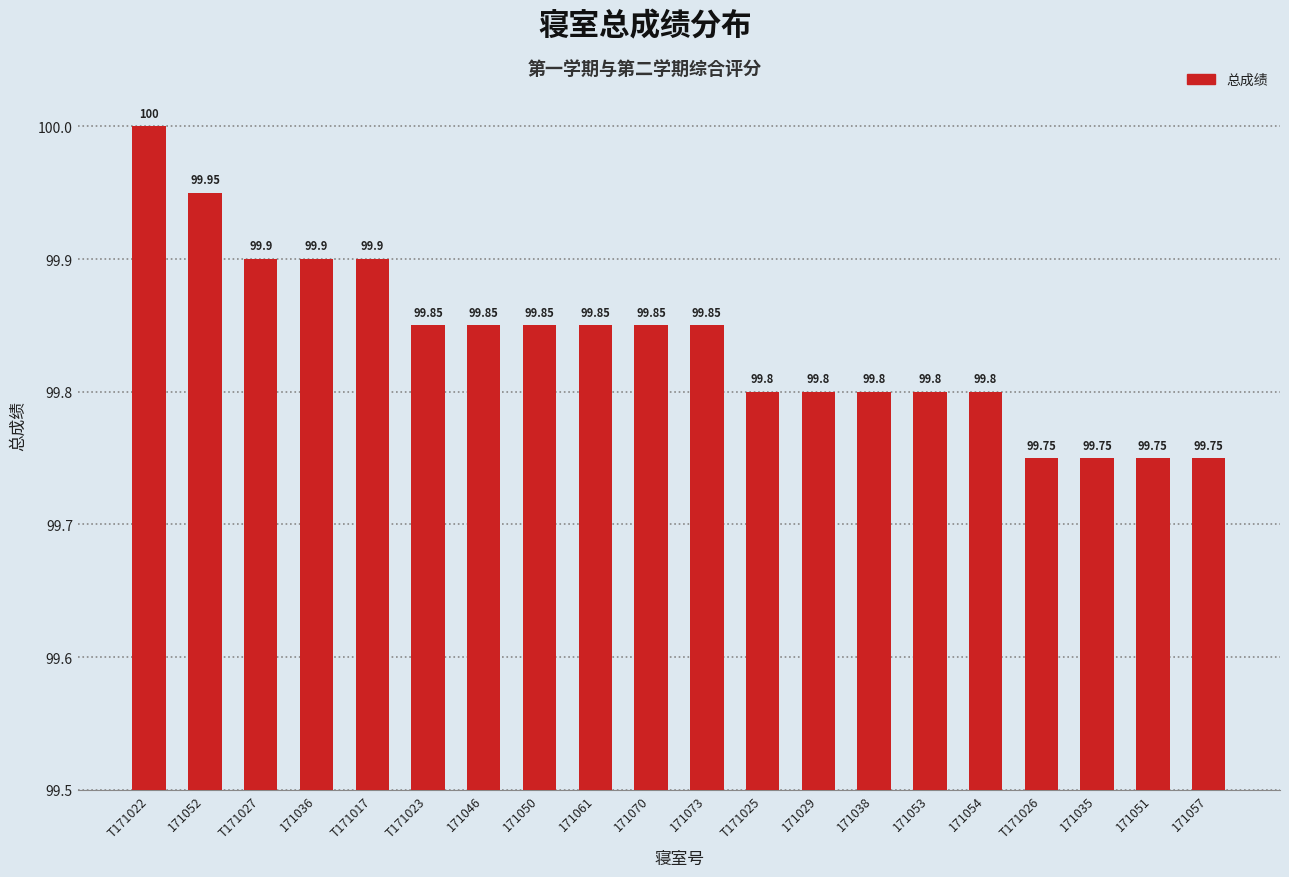

What is the difference between the second highest and minimum values?

0.2